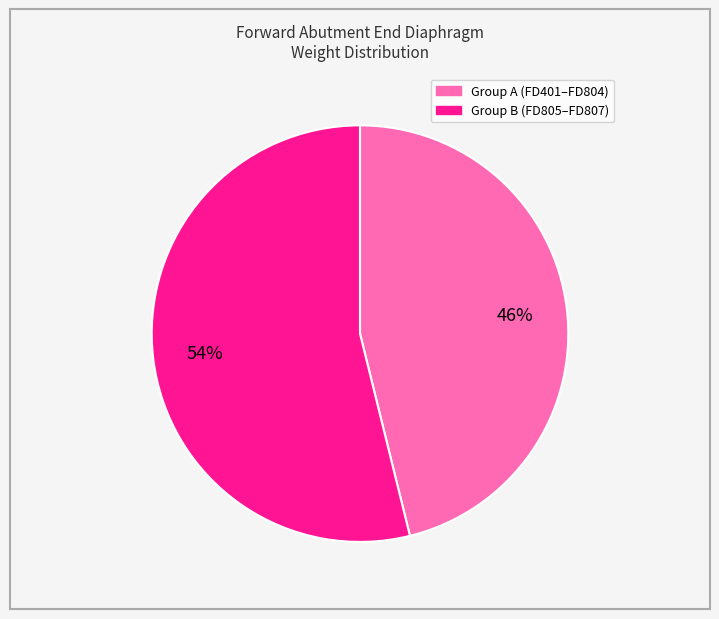

To the nearest percent, what is the difference between the largest and smallest slice percentages?

8%